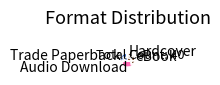

Is there any slice that represents more than half of the pie?

No